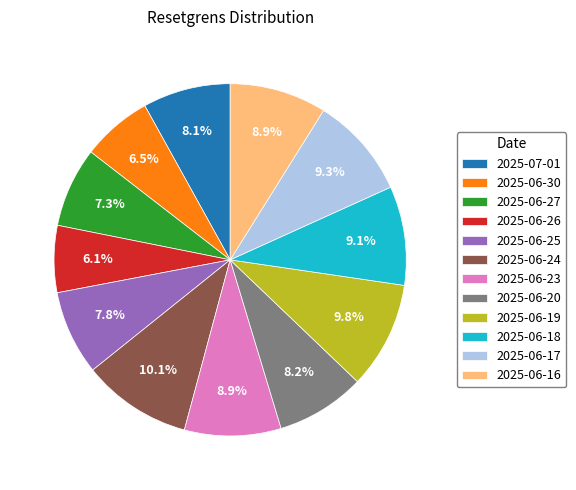

Is there any slice that represents more than half of the pie?

No